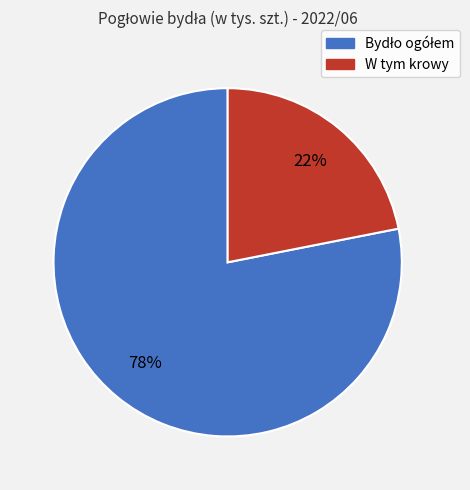

Is it true that W tym krowy is 22% of the pie?

True